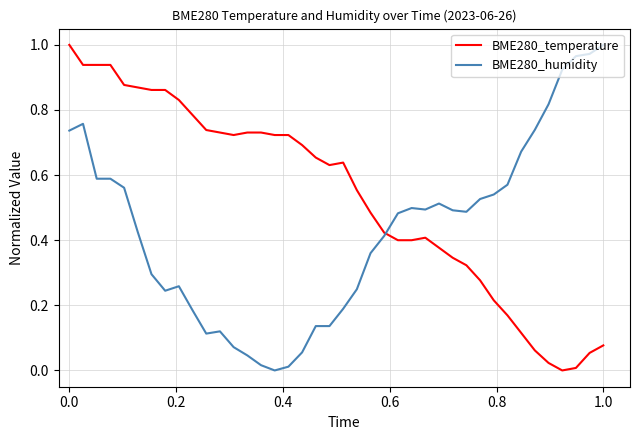

Which series has the largest total across all categories?

BME280_temperature